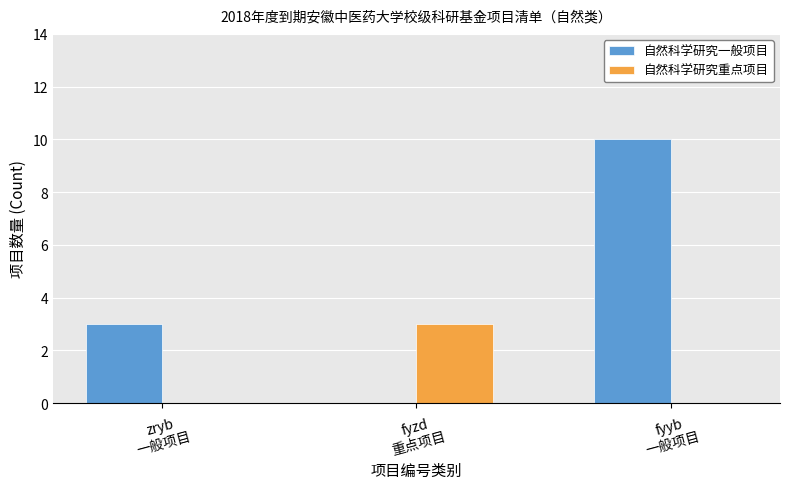

The 自然科学研究一般项目 series shows 0 at fyzd
重点项目. True or false?

True